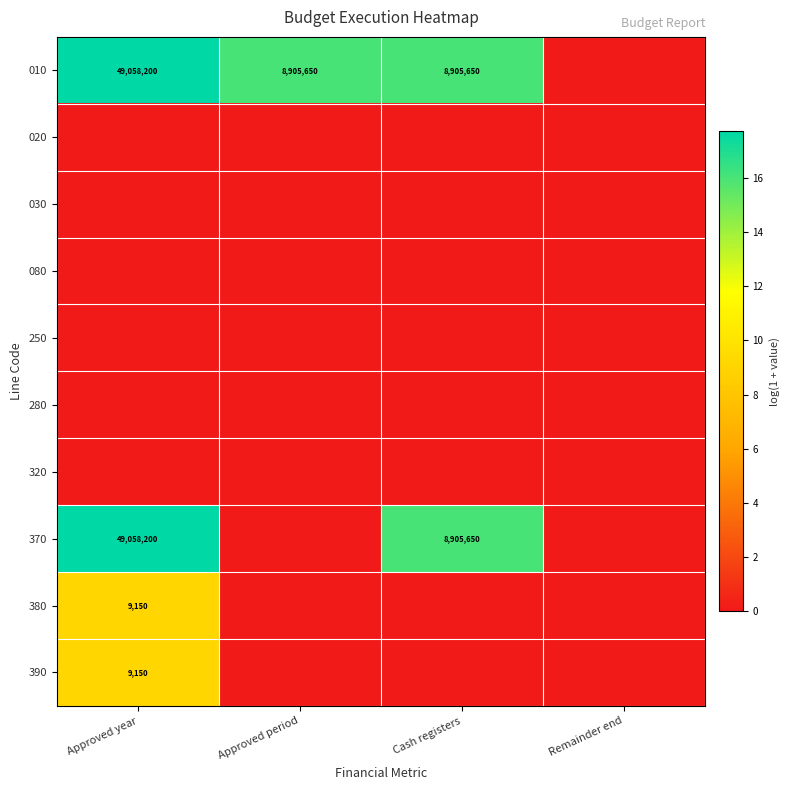

What is the sum of the 010 values at Approved year and Cash registers?

57963850